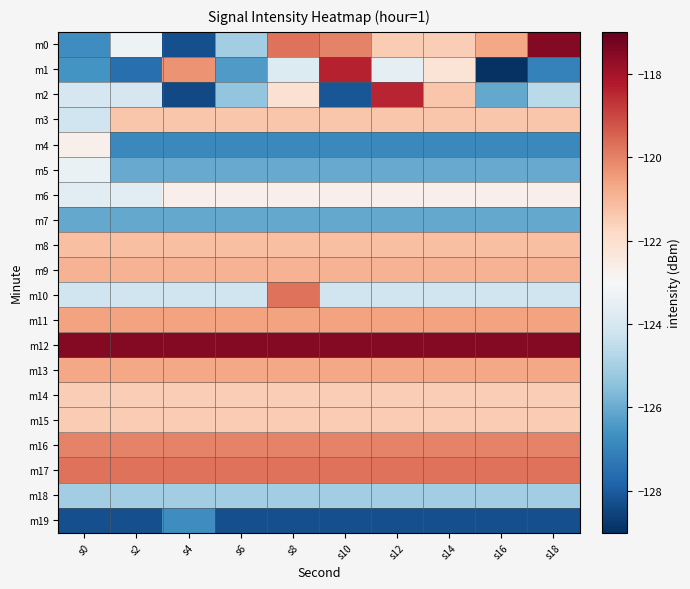

Reading right to left, transcribe all the data shown in this chart.

m0: s18=-117.5	s16=-120.7	s14=-121.5	s12=-121.5	s10=-120.0	s8=-119.7	s6=-125.1	s4=-128.3	s2=-123.3	s0=-126.7
m1: s18=-127.0	s16=-128.9	s14=-122.2	s12=-123.6	s10=-118.4	s8=-123.8	s6=-126.4	s4=-120.3	s2=-127.5	s0=-126.6
m2: s18=-124.6	s16=-126.1	s14=-121.3	s12=-118.4	s10=-128.1	s8=-122.1	s6=-125.4	s4=-128.4	s2=-124.0	s0=-124.0
m3: s18=-121.3	s16=-121.3	s14=-121.3	s12=-121.3	s10=-121.3	s8=-121.3	s6=-121.3	s4=-121.3	s2=-121.3	s0=-124.2
m4: s18=-126.9	s16=-126.9	s14=-126.9	s12=-126.9	s10=-126.9	s8=-126.9	s6=-126.9	s4=-126.9	s2=-126.9	s0=-122.7
m5: s18=-126.0	s16=-126.0	s14=-126.0	s12=-126.0	s10=-126.0	s8=-126.0	s6=-126.0	s4=-126.0	s2=-126.0	s0=-123.4
m6: s18=-122.7	s16=-122.7	s14=-122.7	s12=-122.7	s10=-122.7	s8=-122.7	s6=-122.7	s4=-122.7	s2=-123.7	s0=-123.7
m7: s18=-126.1	s16=-126.1	s14=-126.1	s12=-126.1	s10=-126.1	s8=-126.1	s6=-126.1	s4=-126.1	s2=-126.1	s0=-126.1
m8: s18=-121.2	s16=-121.2	s14=-121.2	s12=-121.2	s10=-121.2	s8=-121.2	s6=-121.2	s4=-121.2	s2=-121.2	s0=-121.2
m9: s18=-120.9	s16=-120.9	s14=-120.9	s12=-120.9	s10=-120.9	s8=-120.9	s6=-120.9	s4=-120.9	s2=-120.9	s0=-120.9
m10: s18=-124.2	s16=-124.2	s14=-124.2	s12=-124.2	s10=-124.2	s8=-119.7	s6=-124.2	s4=-124.2	s2=-124.2	s0=-124.2
m11: s18=-120.6	s16=-120.6	s14=-120.6	s12=-120.6	s10=-120.6	s8=-120.6	s6=-120.6	s4=-120.6	s2=-120.6	s0=-120.6
m12: s18=-117.5	s16=-117.5	s14=-117.5	s12=-117.5	s10=-117.5	s8=-117.5	s6=-117.5	s4=-117.5	s2=-117.5	s0=-117.5
m13: s18=-120.7	s16=-120.7	s14=-120.7	s12=-120.7	s10=-120.7	s8=-120.7	s6=-120.7	s4=-120.7	s2=-120.7	s0=-120.7
m14: s18=-121.5	s16=-121.5	s14=-121.5	s12=-121.5	s10=-121.5	s8=-121.5	s6=-121.5	s4=-121.5	s2=-121.5	s0=-121.5
m15: s18=-121.5	s16=-121.5	s14=-121.5	s12=-121.5	s10=-121.5	s8=-121.5	s6=-121.5	s4=-121.5	s2=-121.5	s0=-121.5
m16: s18=-120.0	s16=-120.0	s14=-120.0	s12=-120.0	s10=-120.0	s8=-120.0	s6=-120.0	s4=-120.0	s2=-120.0	s0=-120.0
m17: s18=-119.7	s16=-119.7	s14=-119.7	s12=-119.7	s10=-119.7	s8=-119.7	s6=-119.7	s4=-119.7	s2=-119.7	s0=-119.7
m18: s18=-125.1	s16=-125.1	s14=-125.1	s12=-125.1	s10=-125.1	s8=-125.1	s6=-125.1	s4=-125.1	s2=-125.1	s0=-125.1
m19: s18=-128.3	s16=-128.3	s14=-128.3	s12=-128.3	s10=-128.3	s8=-128.3	s6=-128.3	s4=-126.7	s2=-128.3	s0=-128.3